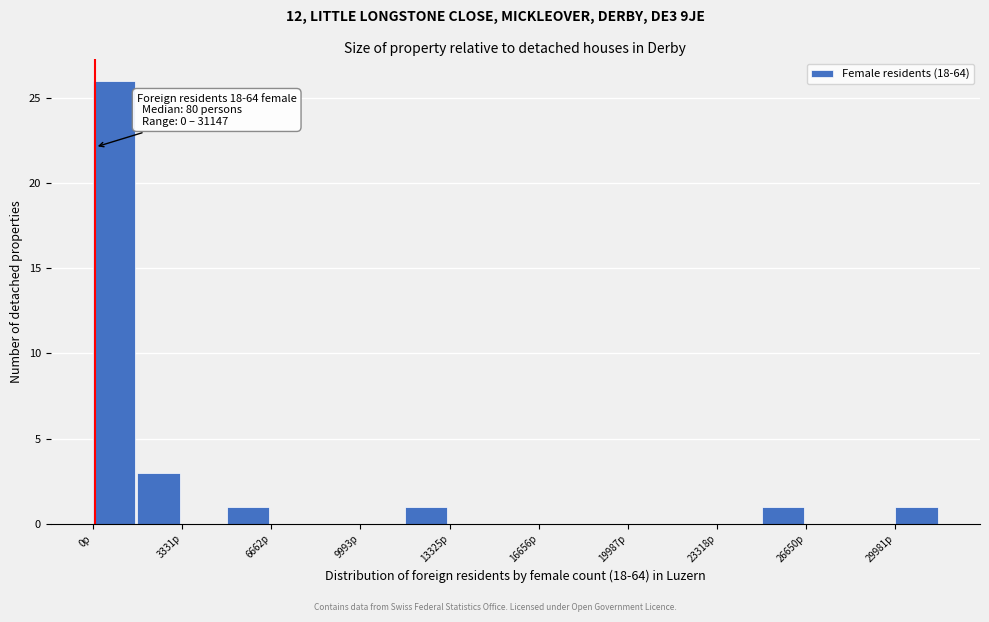

Around what value on the x-axis is the tallest bar? Give the approximate position of its centre, as read against the axis.

1000